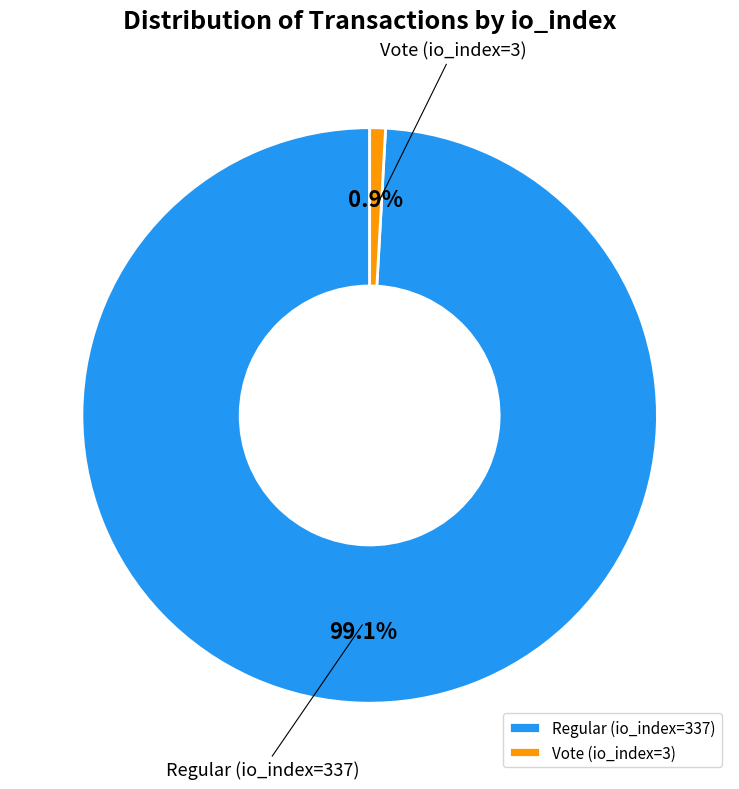

To the nearest percent, what is the average slice percentage?

50%